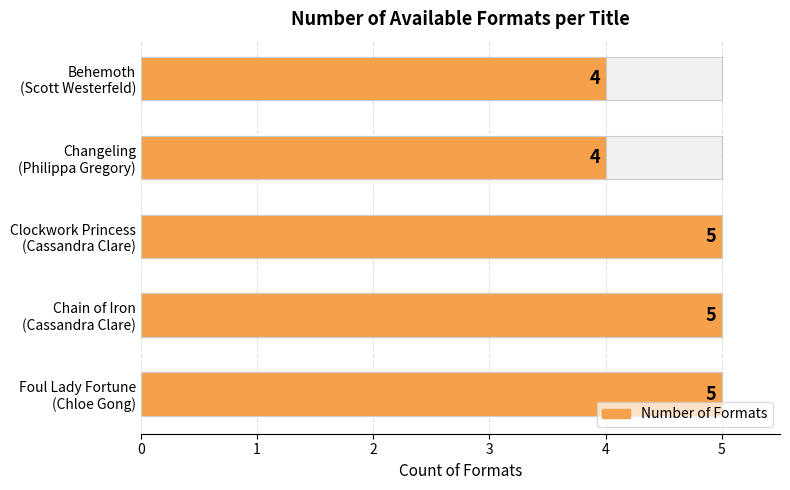

What is the value of the 3rd bar from the left?

5